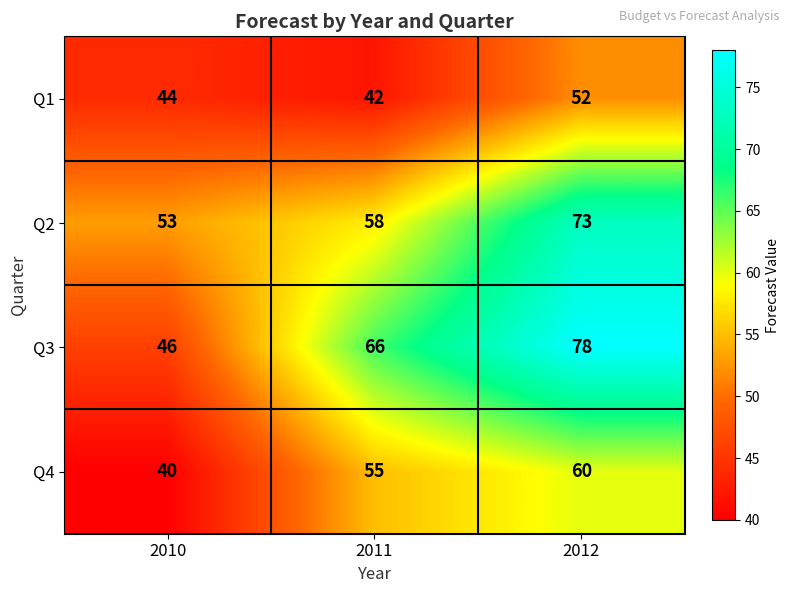

What is the difference between the Q1 values at 2011 and 2012?

10